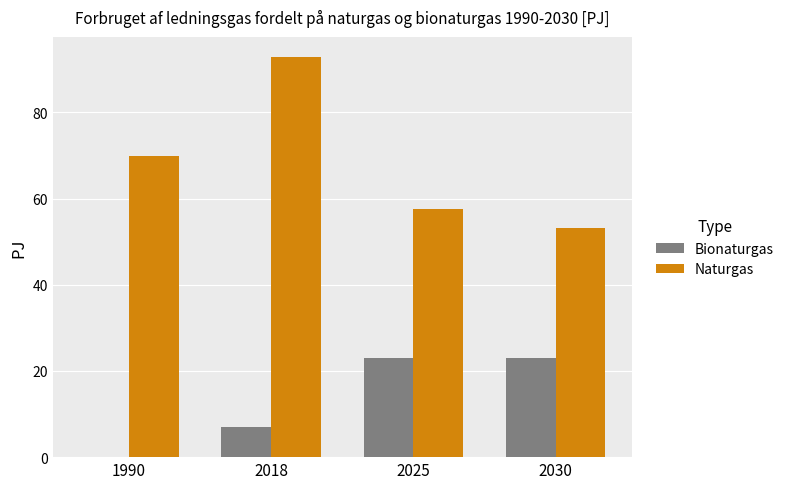

The Bionaturgas series shows 3.2 at 2018. True or false?

False